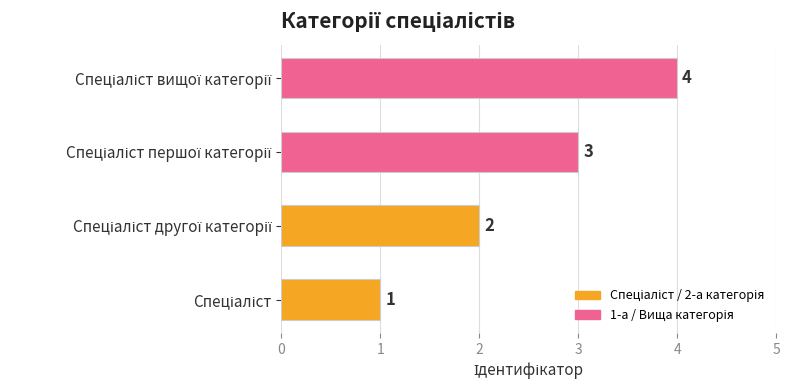

Count the number of data series in this chart.

1